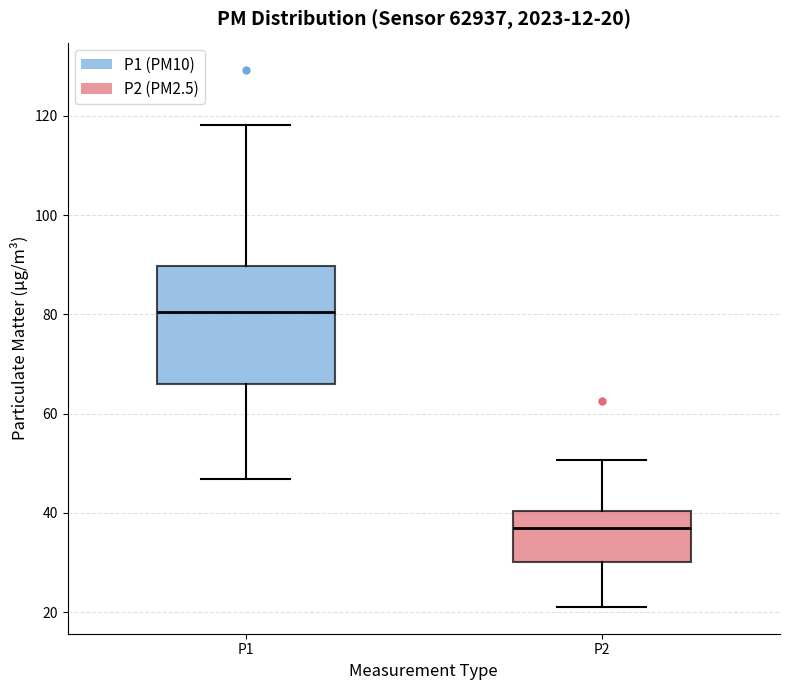

Which box's median line is the highest?

P1